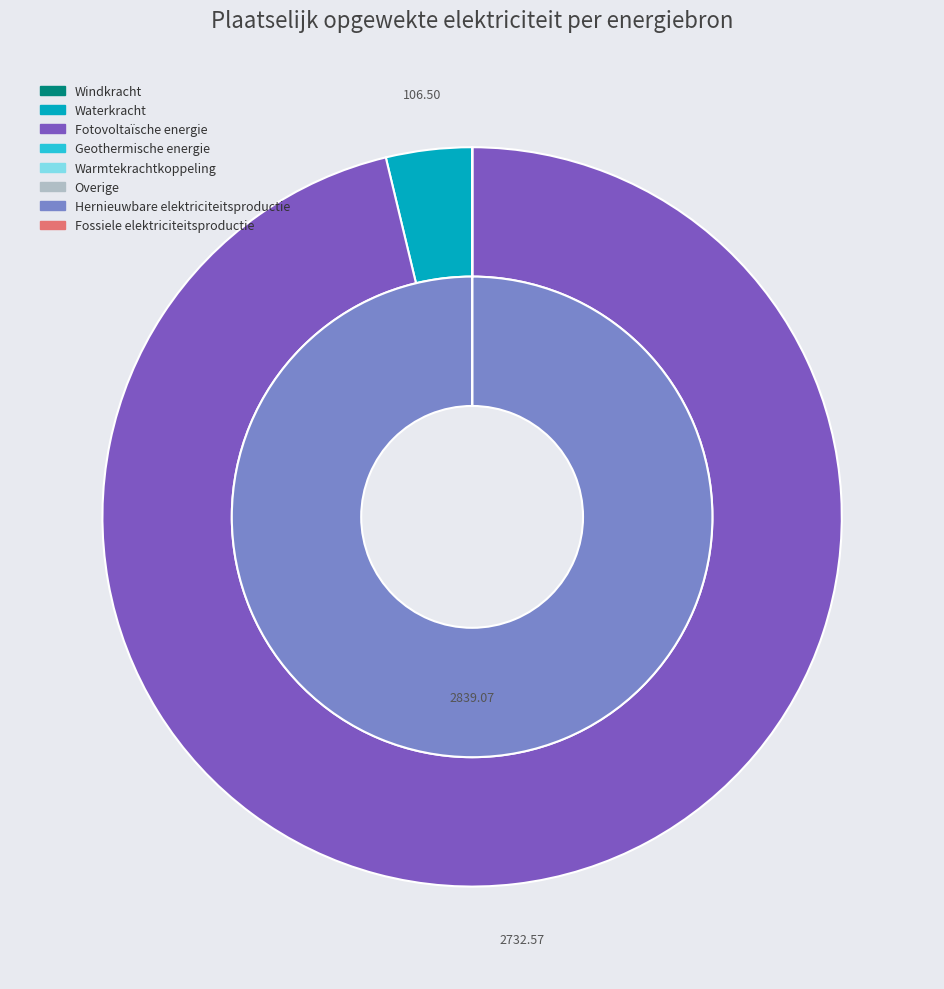

Which category has the biggest portion of the pie?

Fotovoltaïsche energie